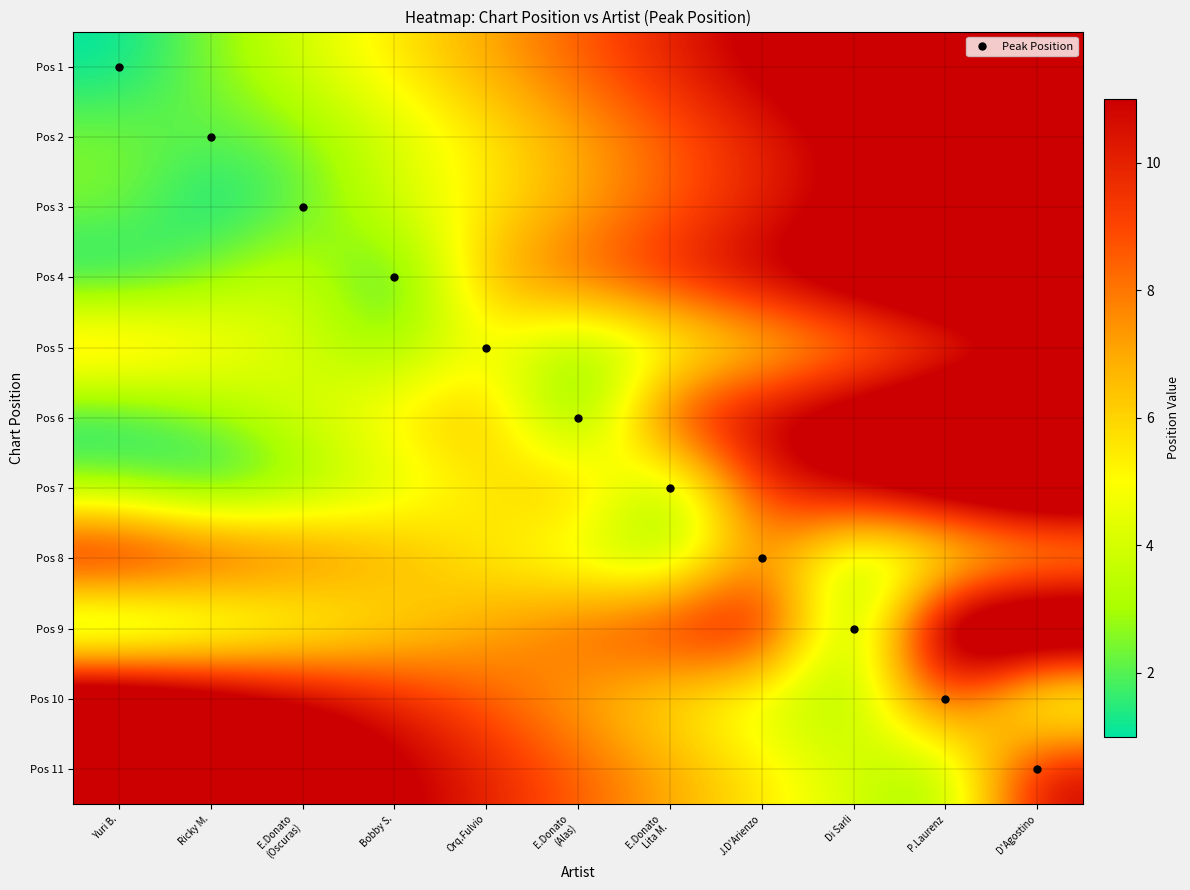

Rank the series at Orq.Fulvio from lowest to highest value.

Pos 5, Pos 2, Pos 3, Pos 7, Pos 8, Pos 1, Pos 4, Pos 6, Pos 9, Pos 10, Pos 11